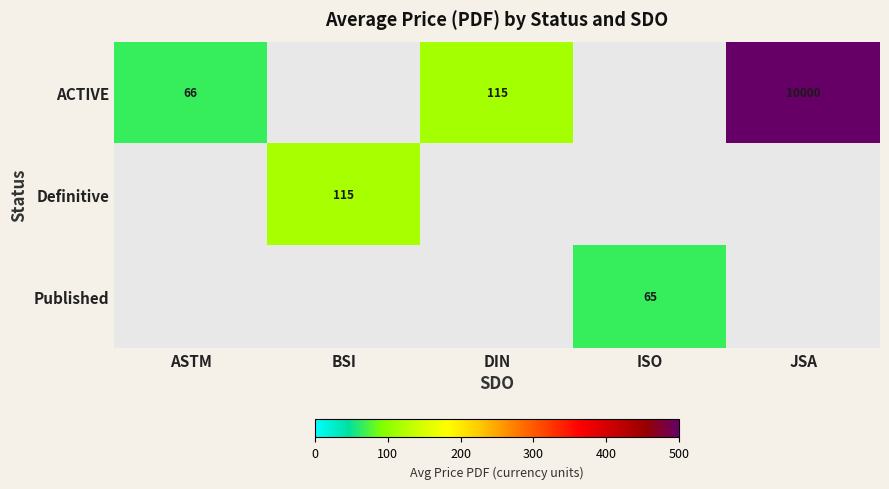

Is the value of Definitive at BSI greater than the value of ACTIVE at JSA?

No